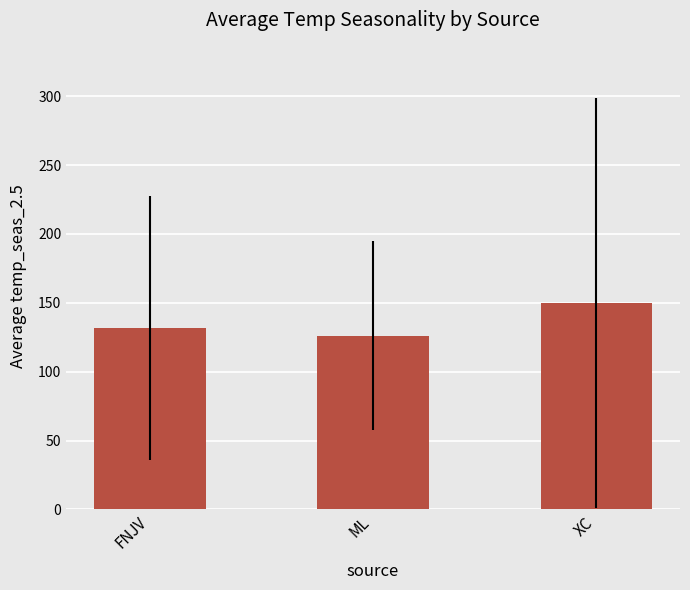

Is it true that the value at FNJV is 131.4?

True